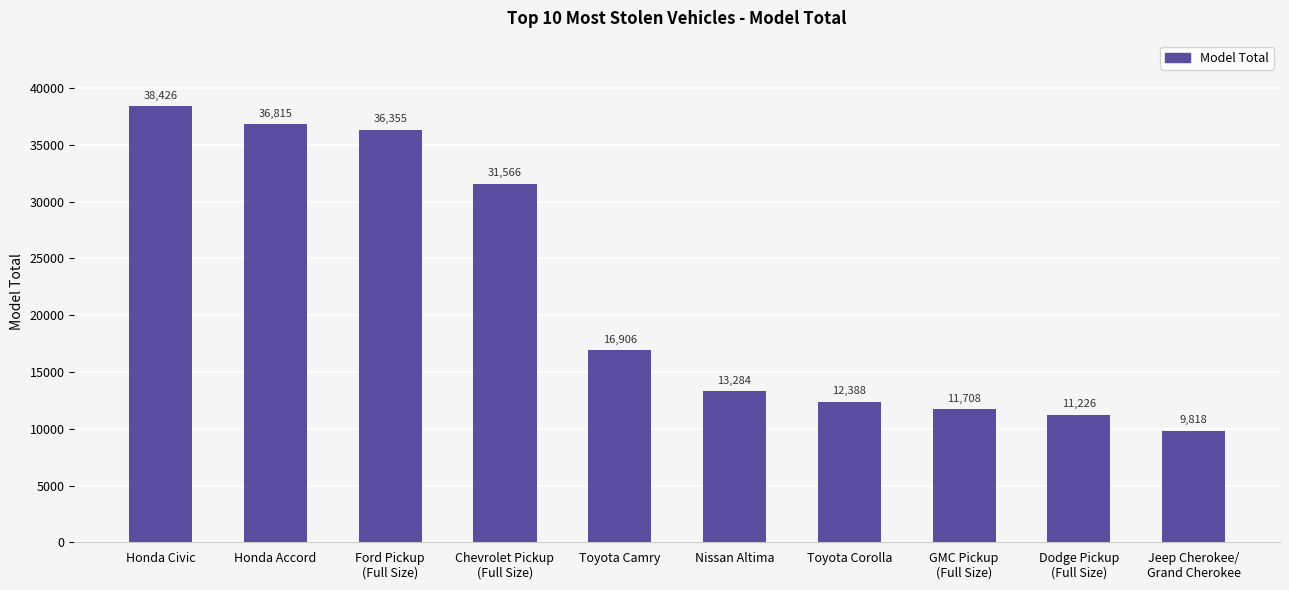

What is the sum of the values at Toyota Corolla and Honda Civic?

50814